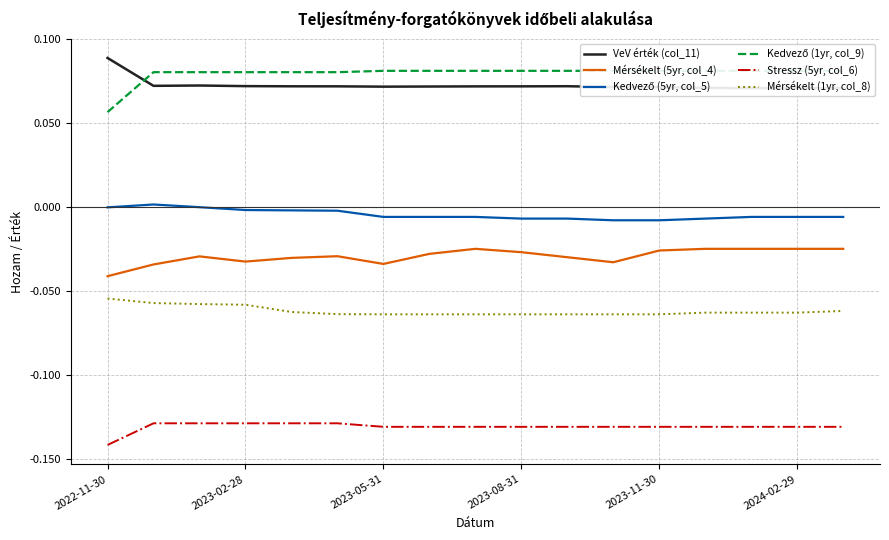

The value of Kedvező (5yr, col_5) at 10 is -0.0. True or false?

False